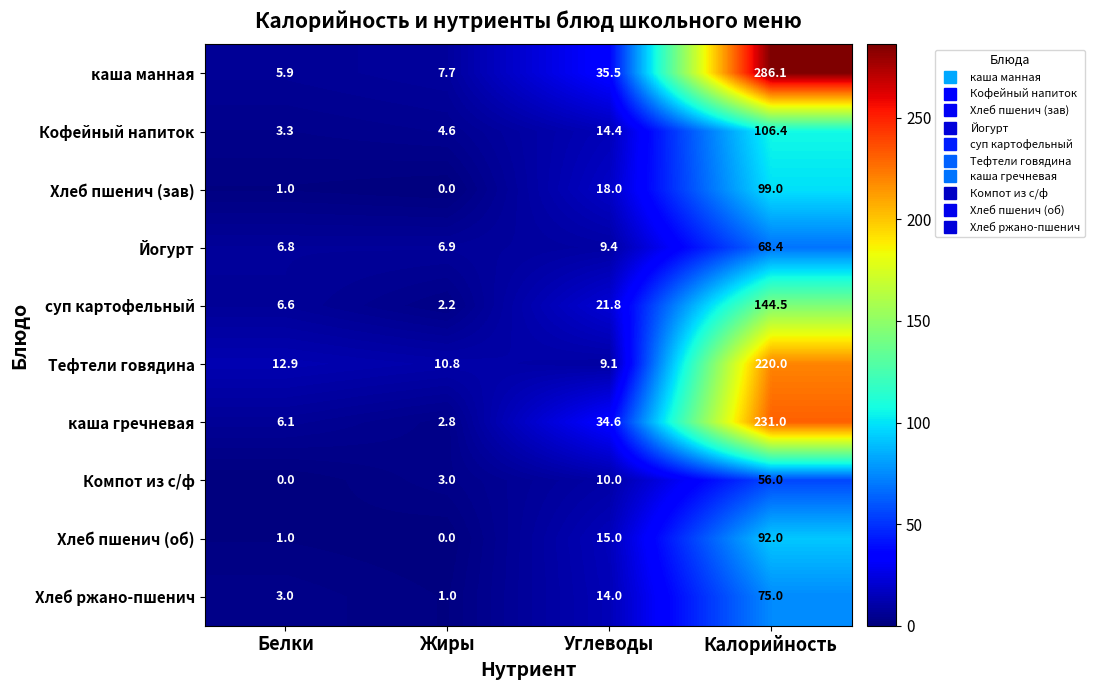

The суп картофельный series shows 2.2 at Жиры. True or false?

True